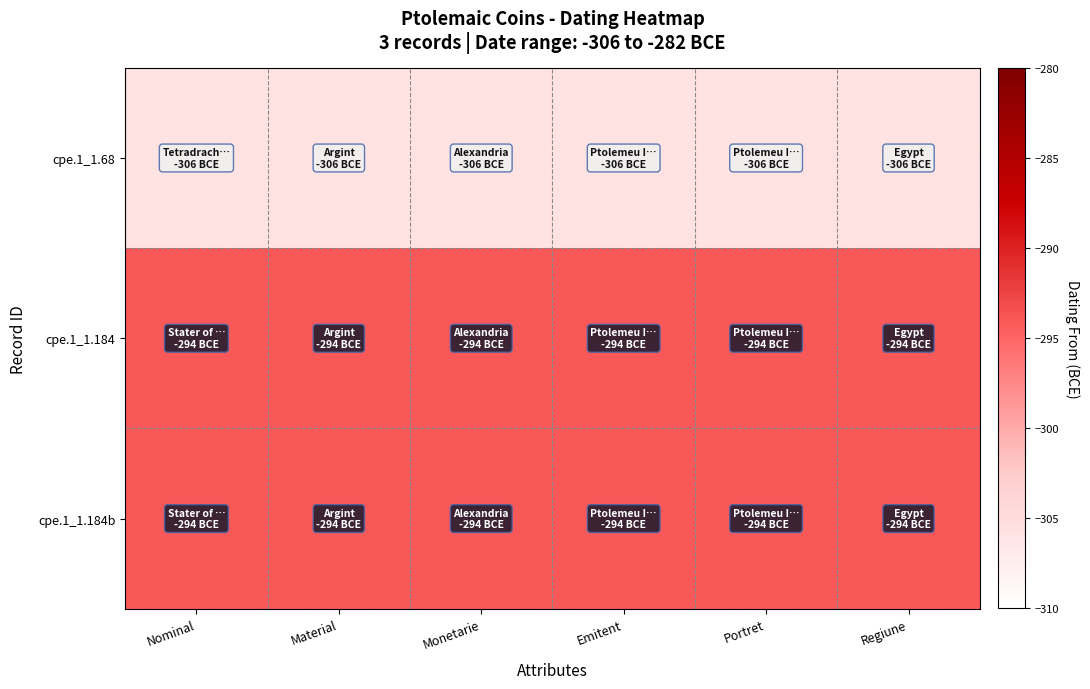

What is the difference between the highest and lowest values at Monetarie?

12